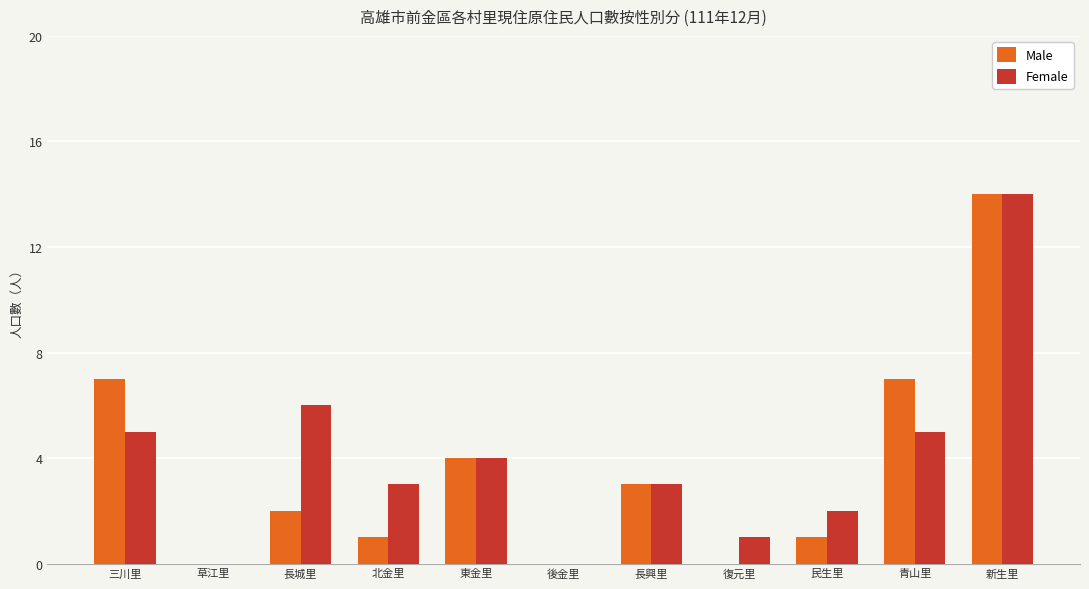

The value of Female at 三川里 is 5. True or false?

True